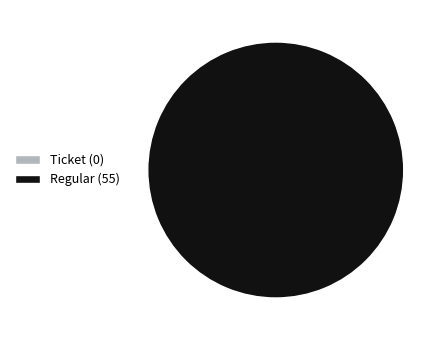

What is the change in value from Ticket to Regular?

+55